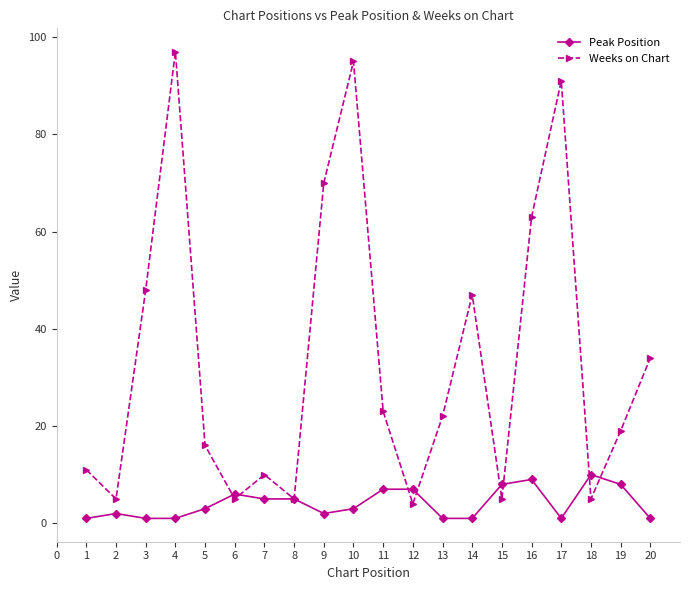

Which series changed the most between 7 and 8?

Weeks on Chart